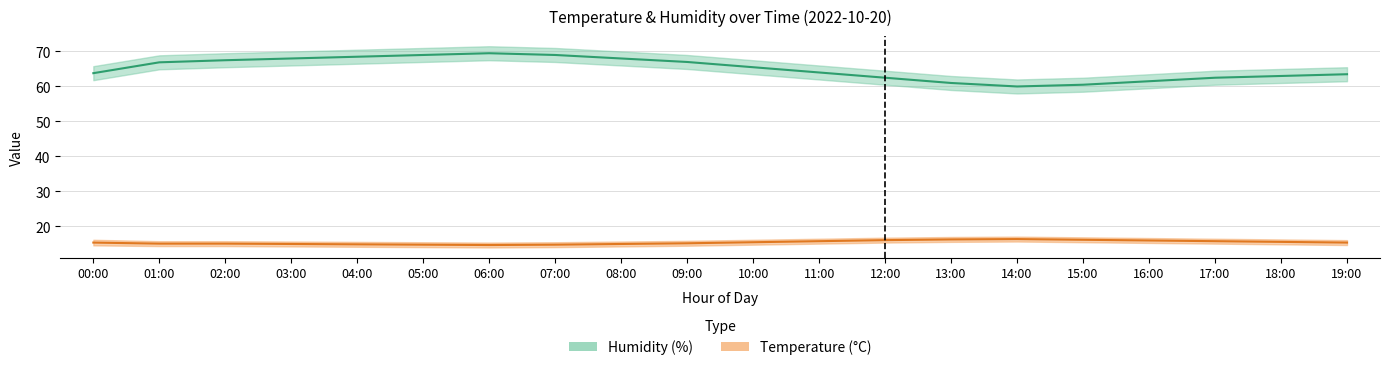

What is the total value across all series at 07:00?

83.8